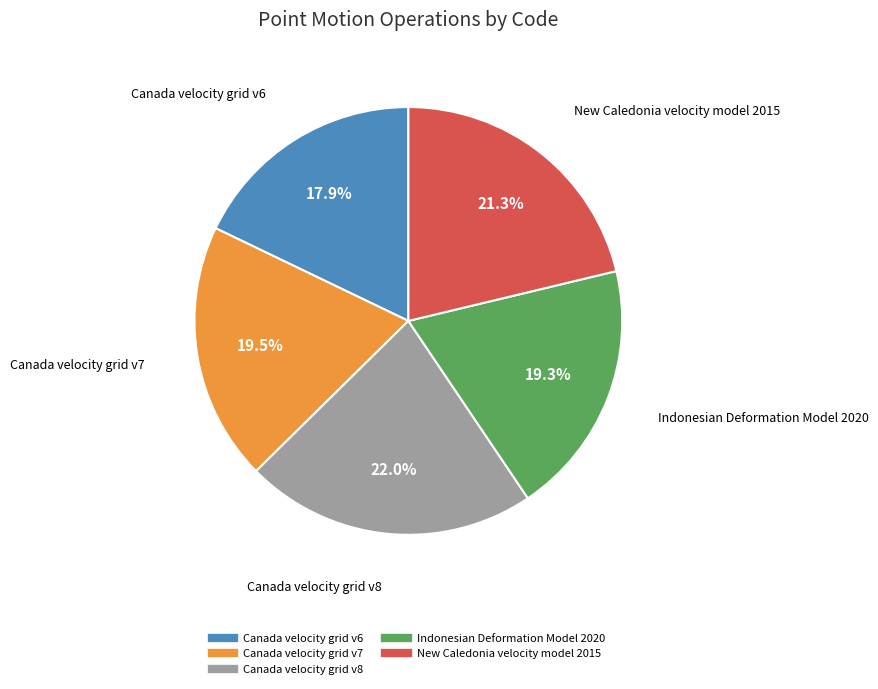

Which slice is the smallest?

Canada velocity grid v6